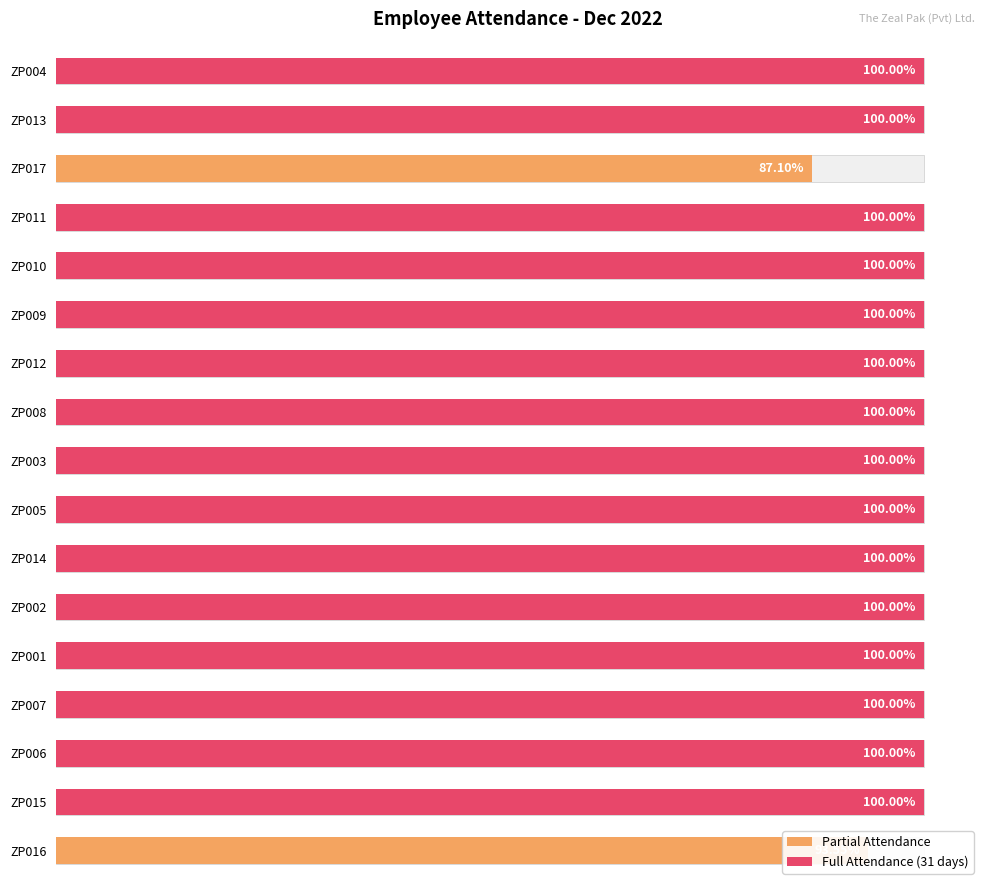

How many data points does each series have?

17